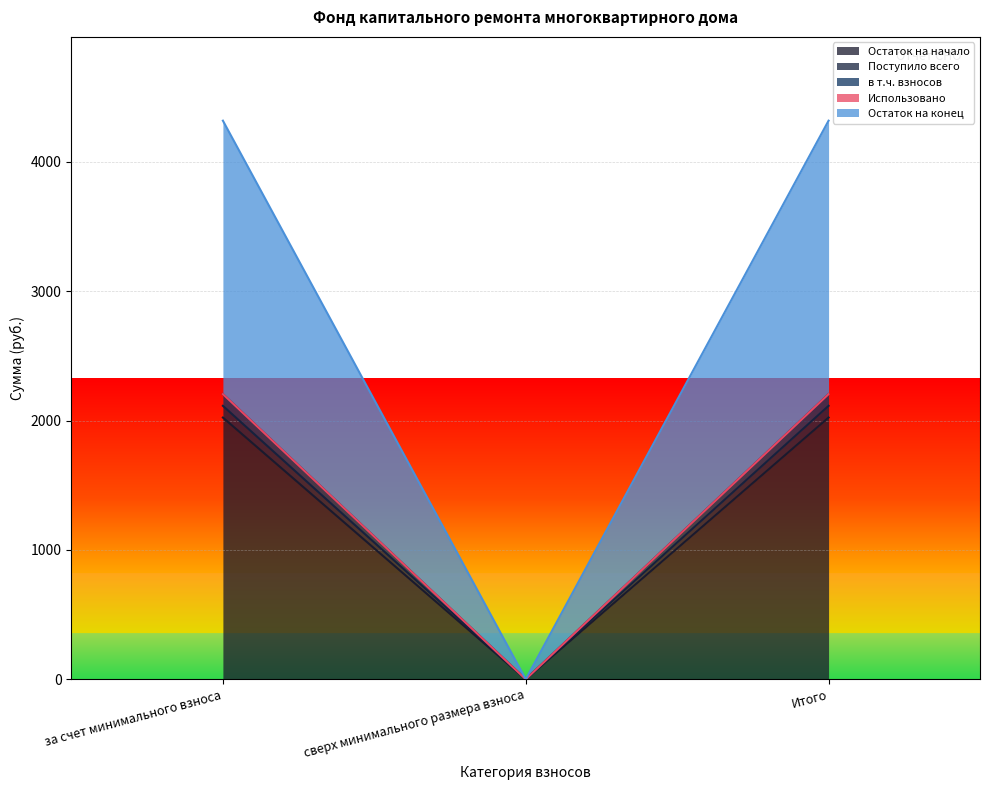

Read the Остаток на начало value at Итого.

2023.8